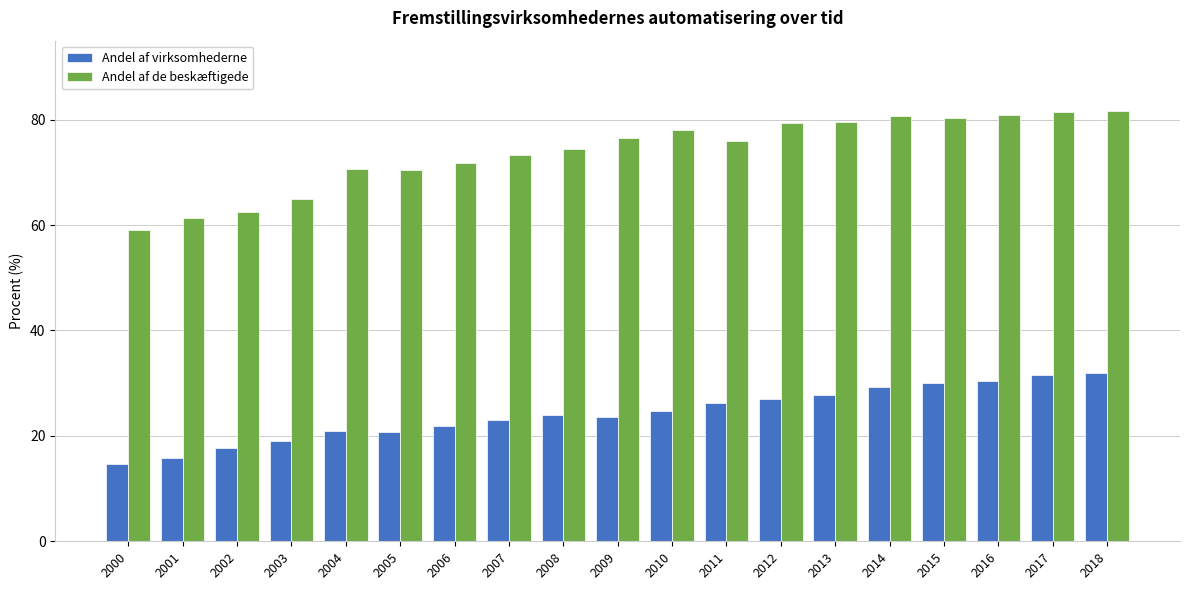

What is the total value across all series at 2011?

102.3